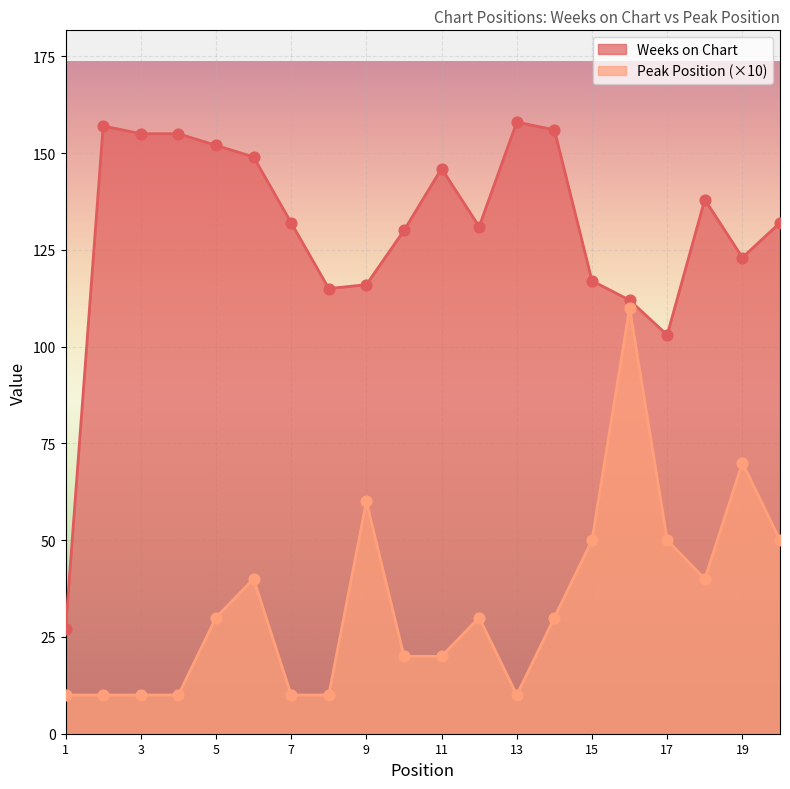

At how many categories does at least one series exceed 149?

6